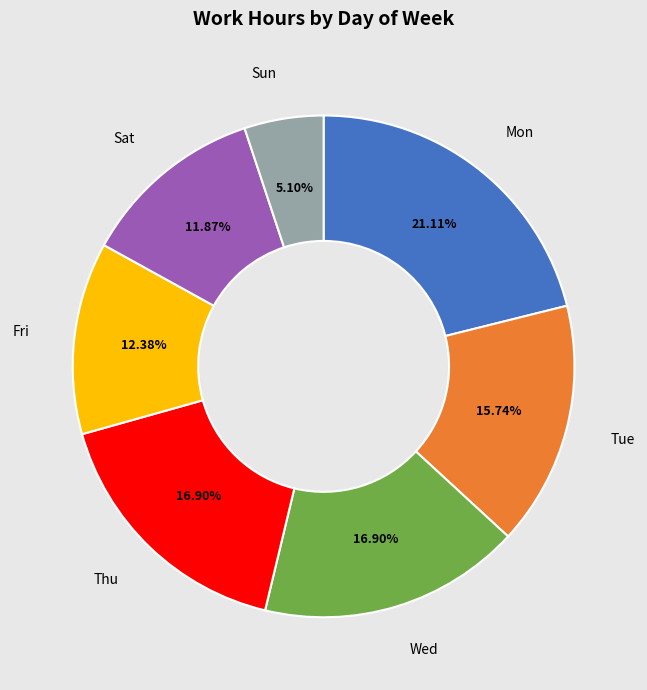

Between Wed and Sat, which is larger?

Wed